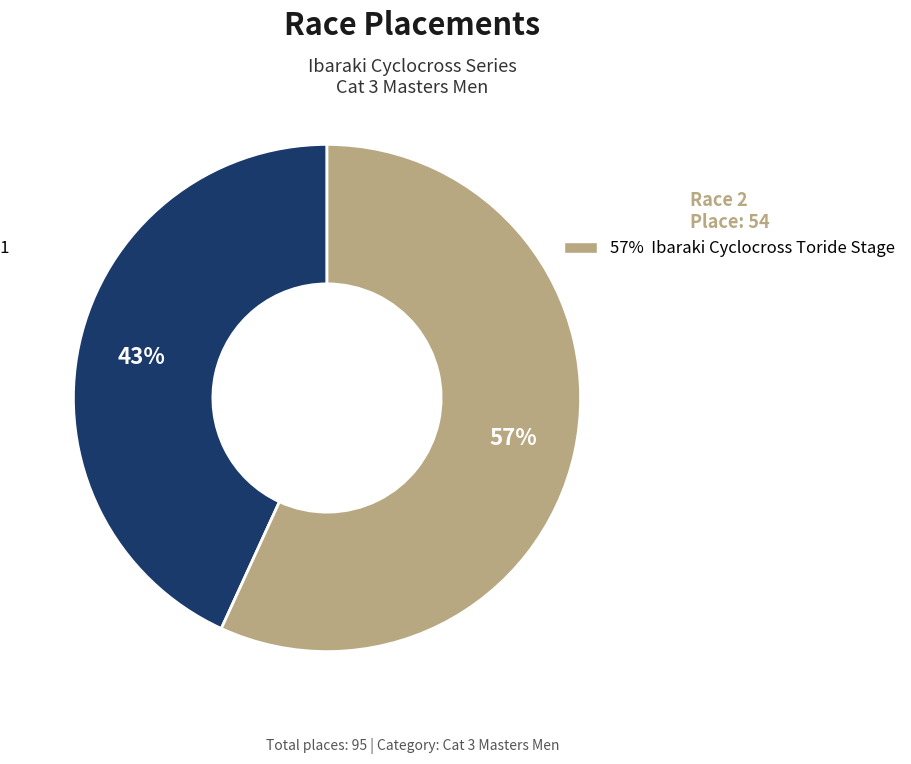

To the nearest percent, what is the difference between the largest and smallest slice percentages?

14%